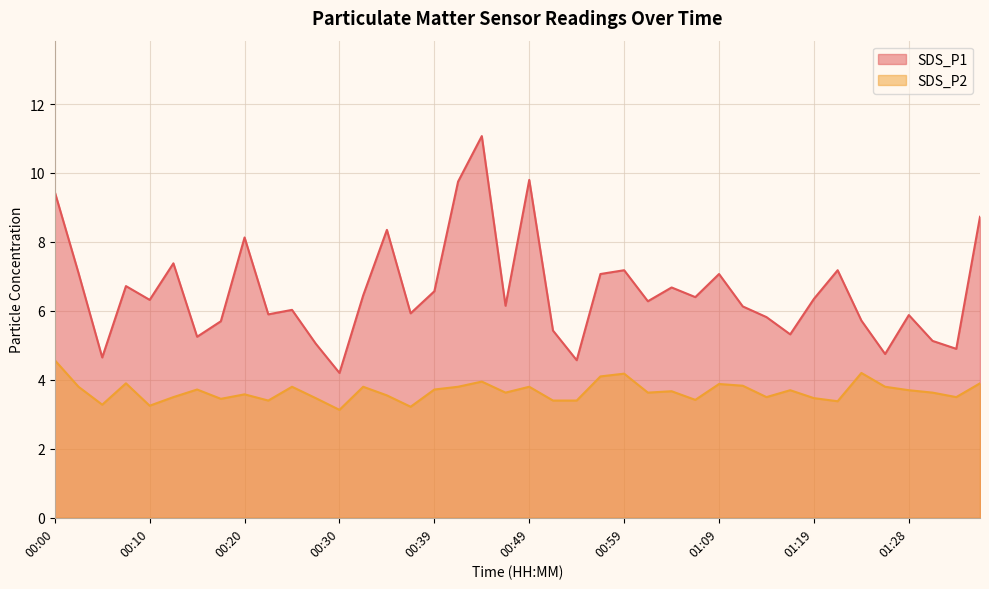

What is the minimum value for SDS_P1?

4.2